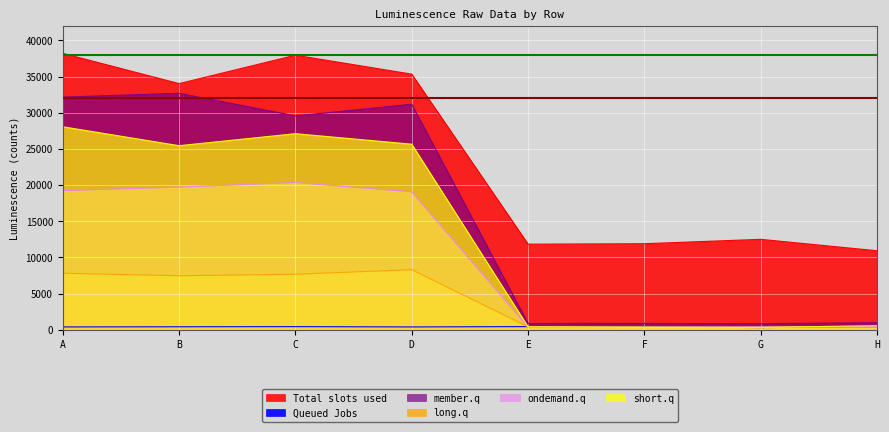

Reading left to right, extract all data points from this chart.

Total slots used: 38220	34038	37964	35349	11842	11905	12511	10930
Queued Jobs: 398	419	436	398	441	414	309	441
member.q: 32171	32697	29570	31183	874	883	847	981
long.q: 7828	7472	7684	8319	416	415	338	333
ondemand.q: 19244	19730	20356	19077	371	352	401	457
short.q: 28071	25453	27115	25660	415	348	340	570